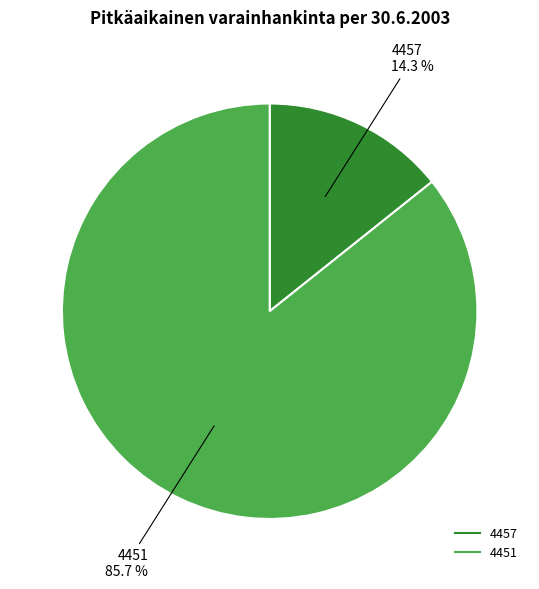

To the nearest percent, what is the combined percentage of 4451 and 4457?

100%